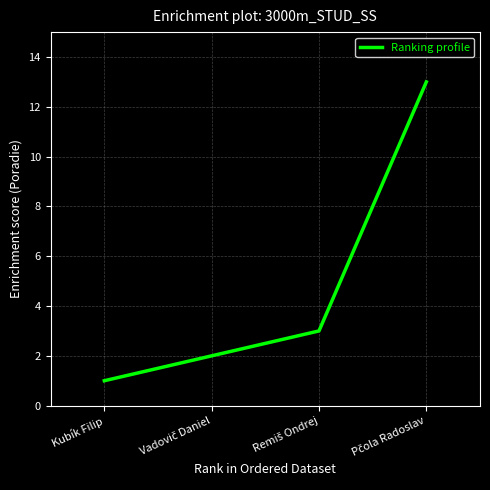

True or false: there are more than 1 points higher than both neighbors.

False